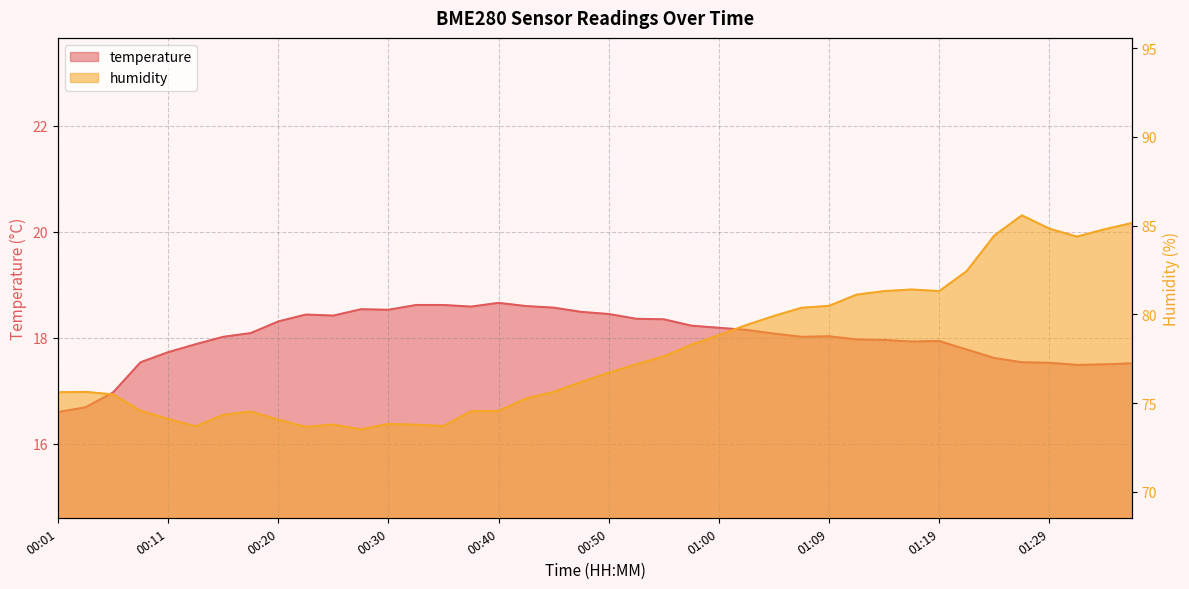

What are all the series names shown in the legend?

temperature, humidity